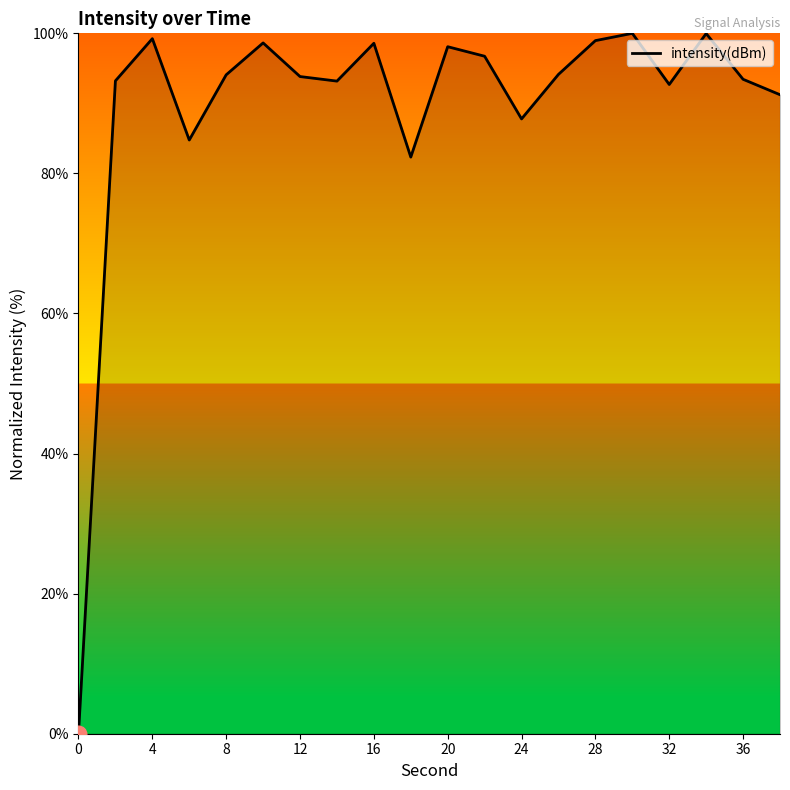

What is the greatest value displayed?

100.0